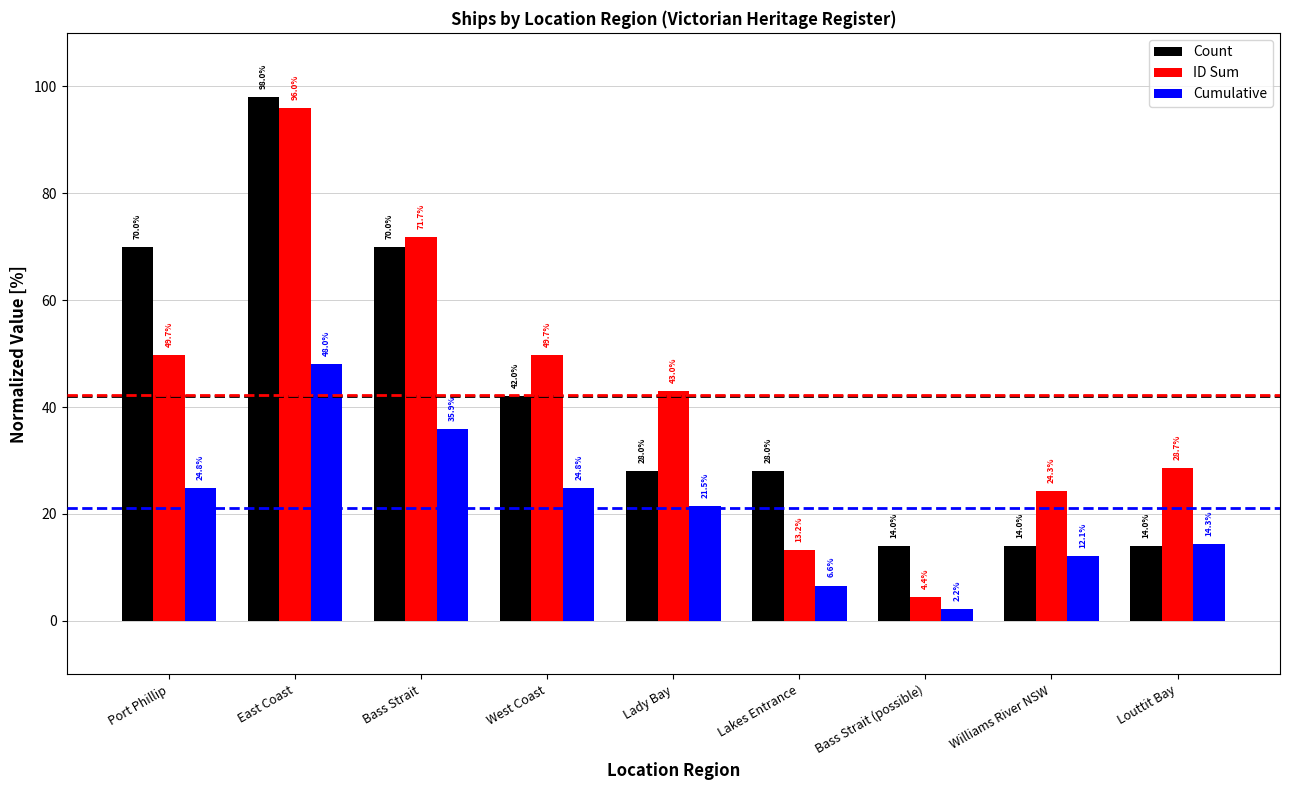

Where does the ID Sum series first go above 43?

Port Phillip